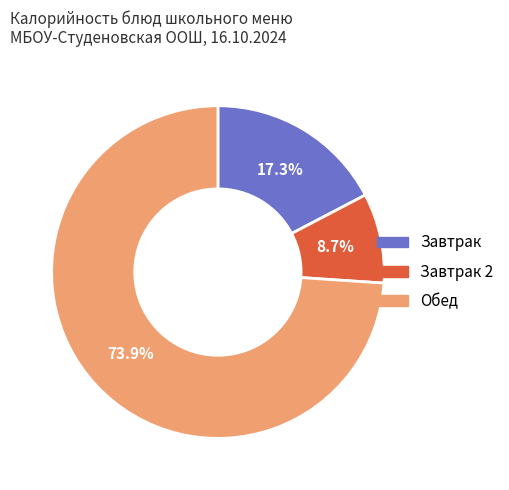

How many slices are in this pie chart?

3